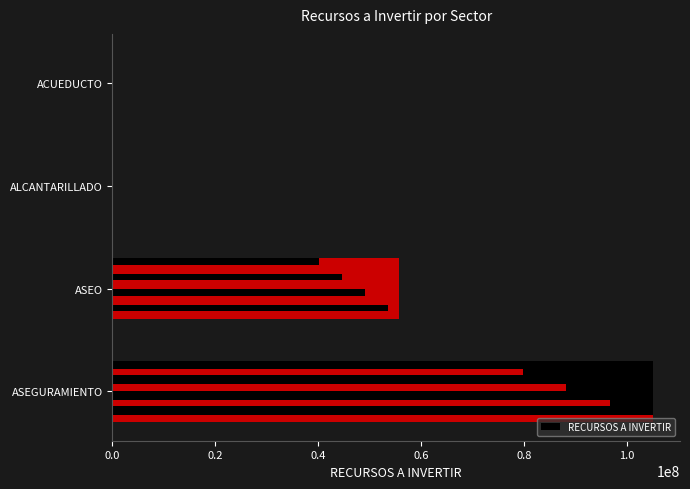

What is the sum of all values?

160719973